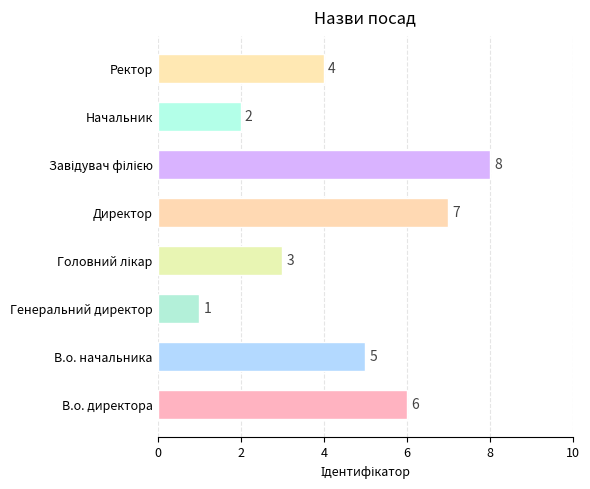

Reading bottom to top, transcribe all the data shown in this chart.

6	5	1	3	7	8	2	4